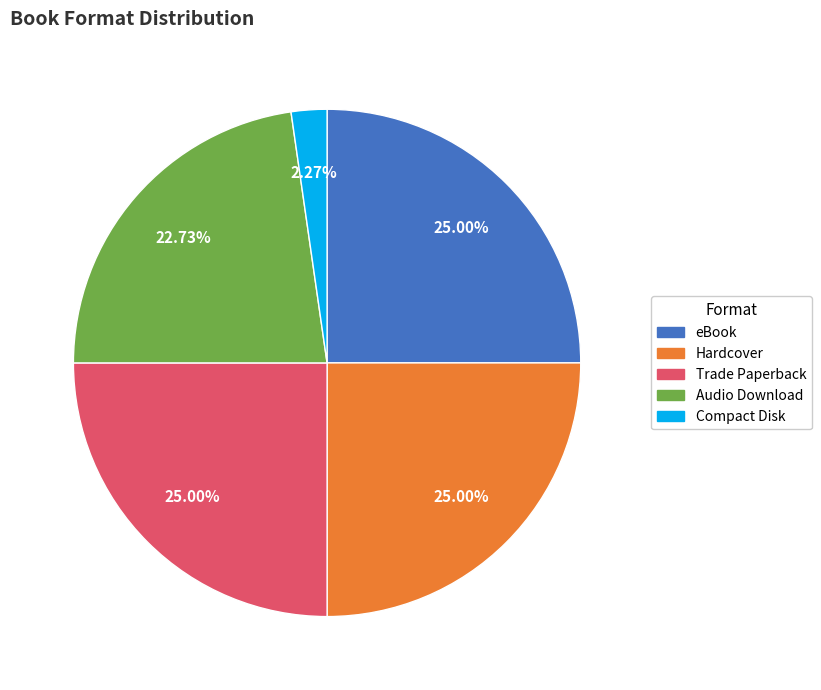

How many segments does this pie chart have?

5